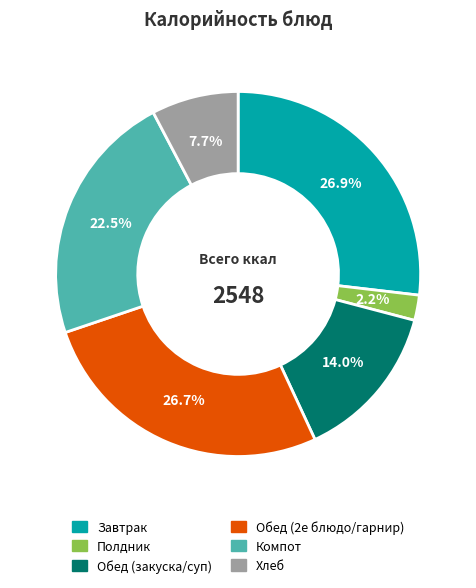

Is there any slice that represents more than half of the pie?

No